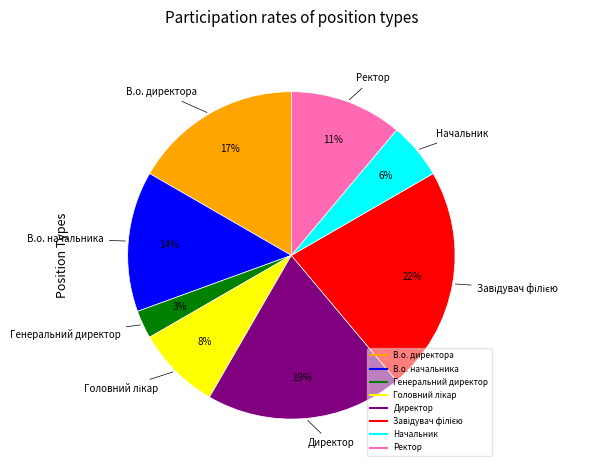

What is the smallest slice in the pie chart?

Генеральний директор